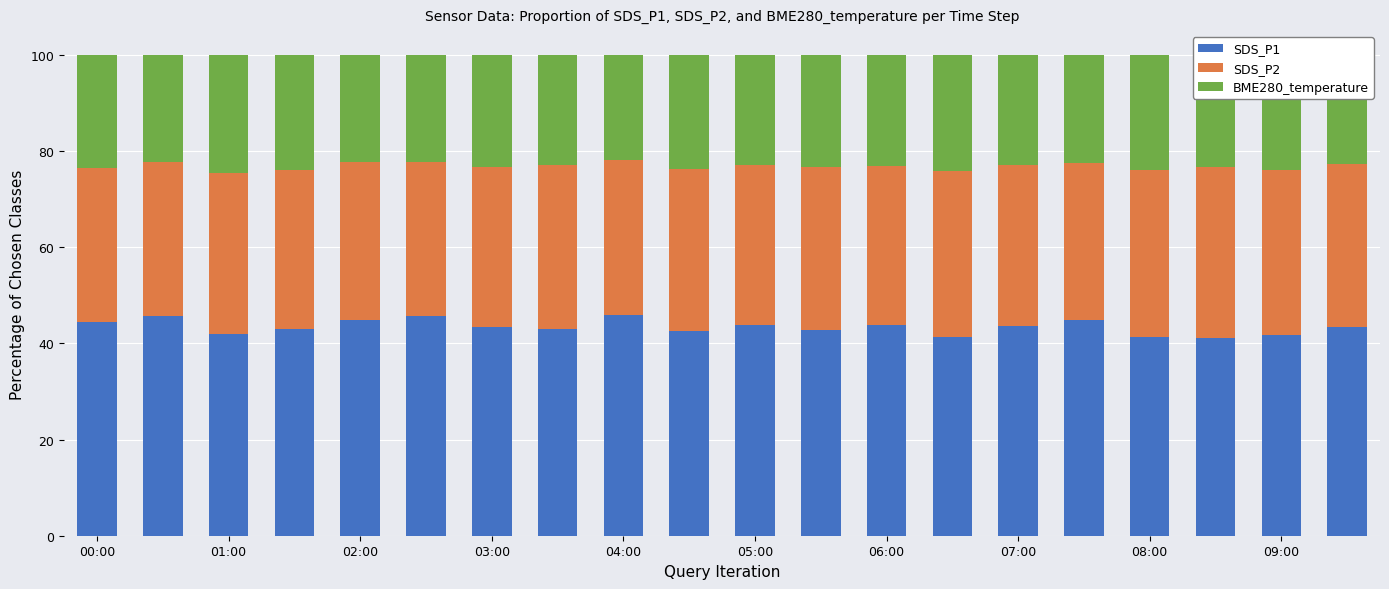

Are the bars horizontal?

No